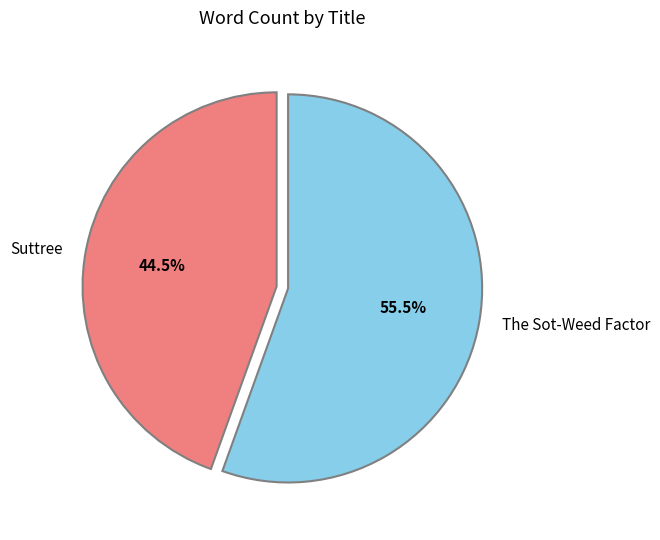

The Suttree slice represents 57% of the pie. True or false?

False